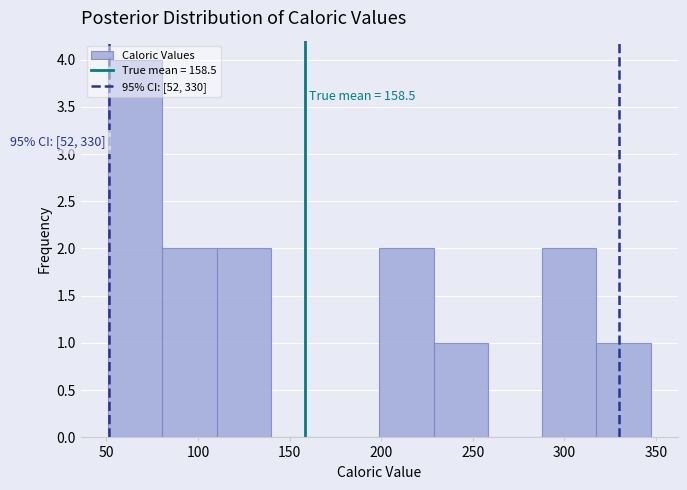

Over which range of the x-axis is the bar tallest?

50 to 80